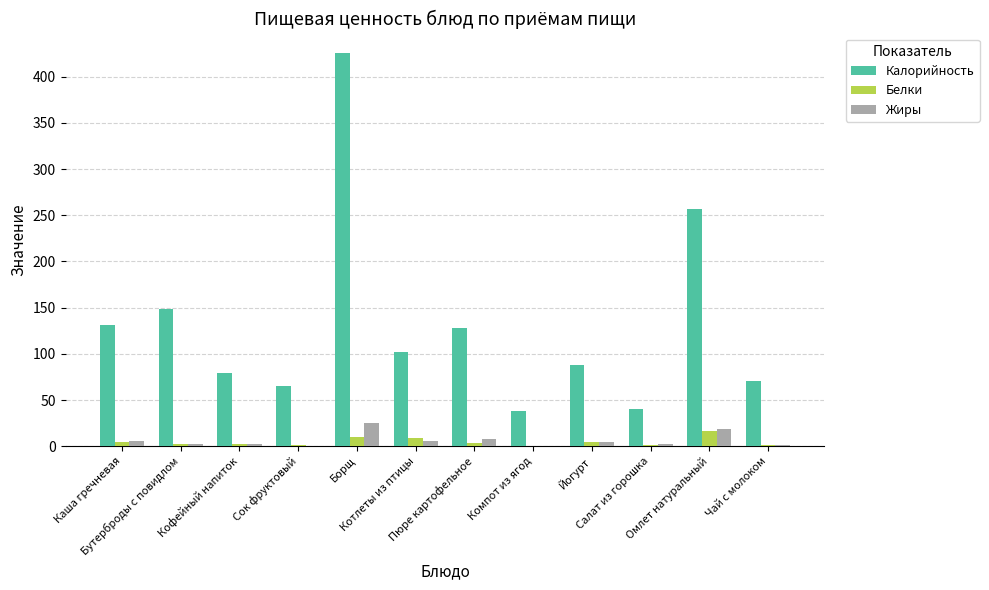

What is the highest value of the Калорийность series?

425.5